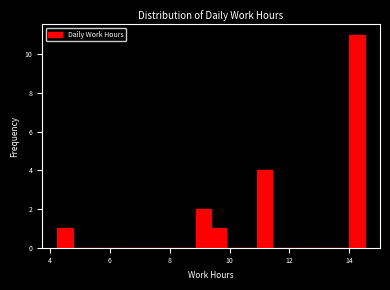

Read against the x-axis, roughly where is the centre of the tallest bar?

14.2